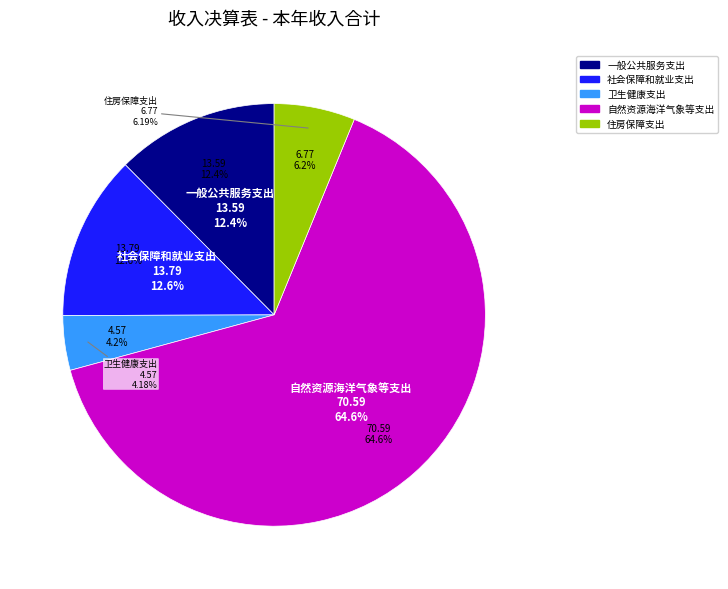

What percentage is the 一般公共服务支出 slice, to the nearest percent?

12%